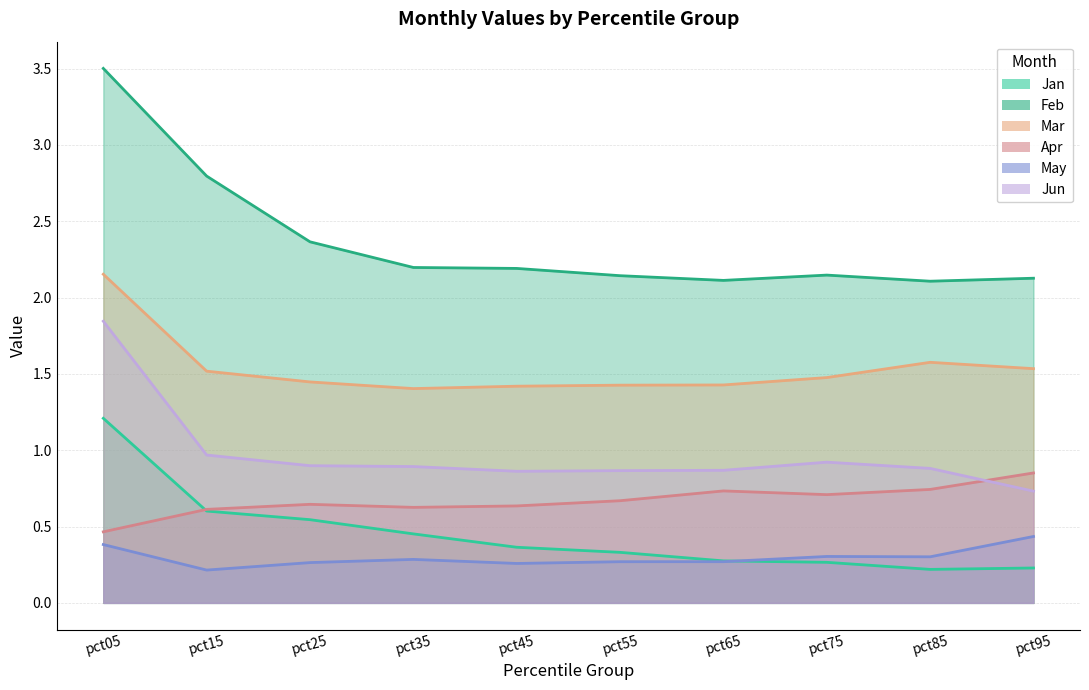

Which series has the largest range (max minus min)?

Feb